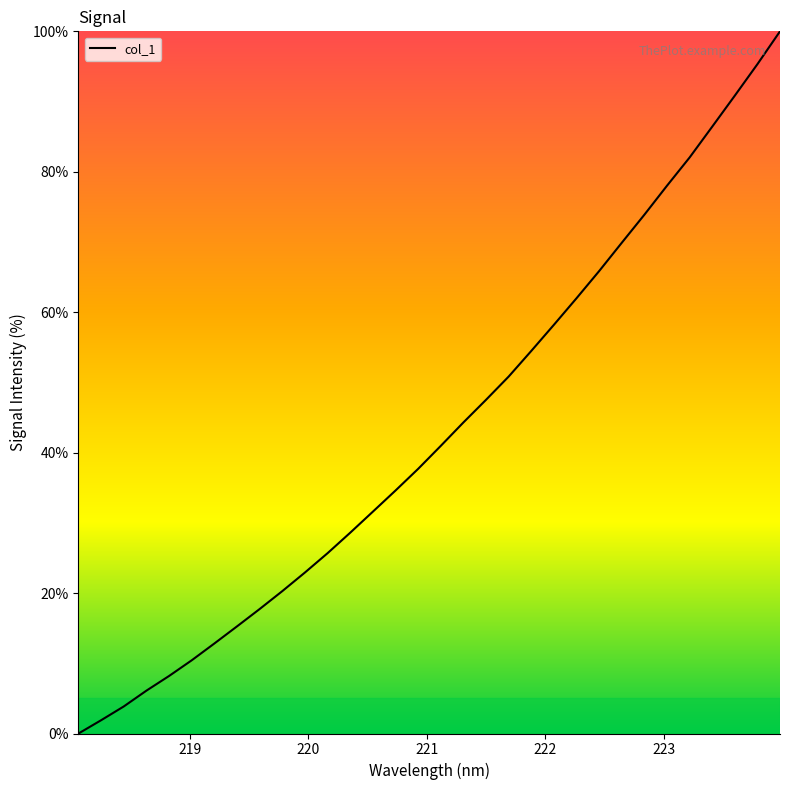

What is the difference between the maximum and minimum values?

100.0